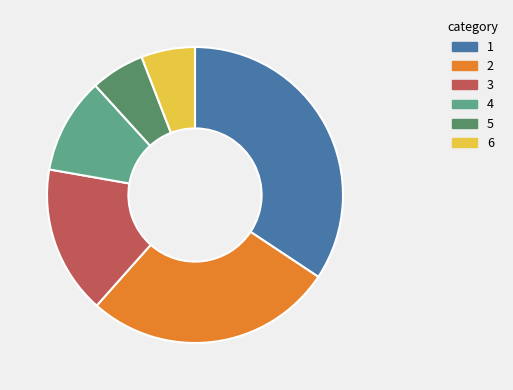

What is the ratio of the value at 6 to the value at 3?

0.4